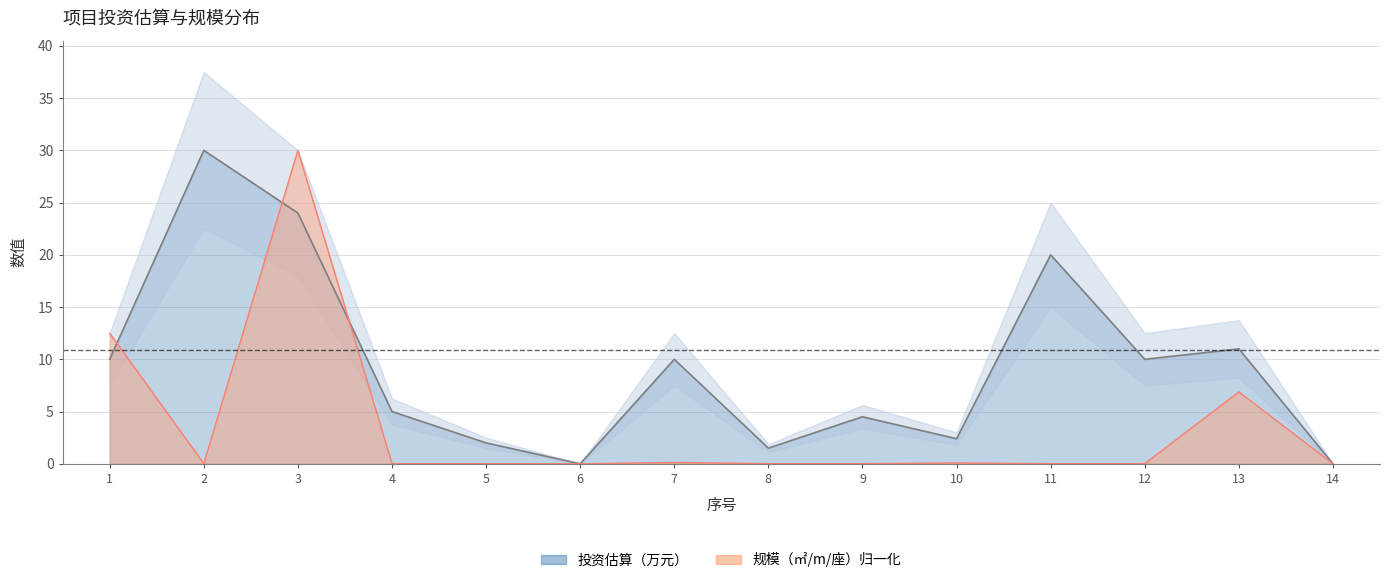

Between 13 and 2, which is larger?

2